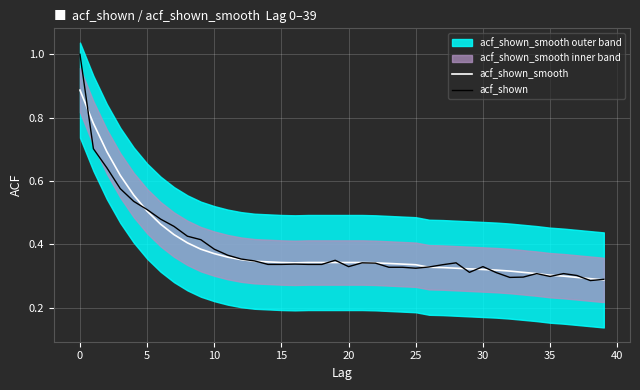

At which label is acf_shown closest to 0?

38